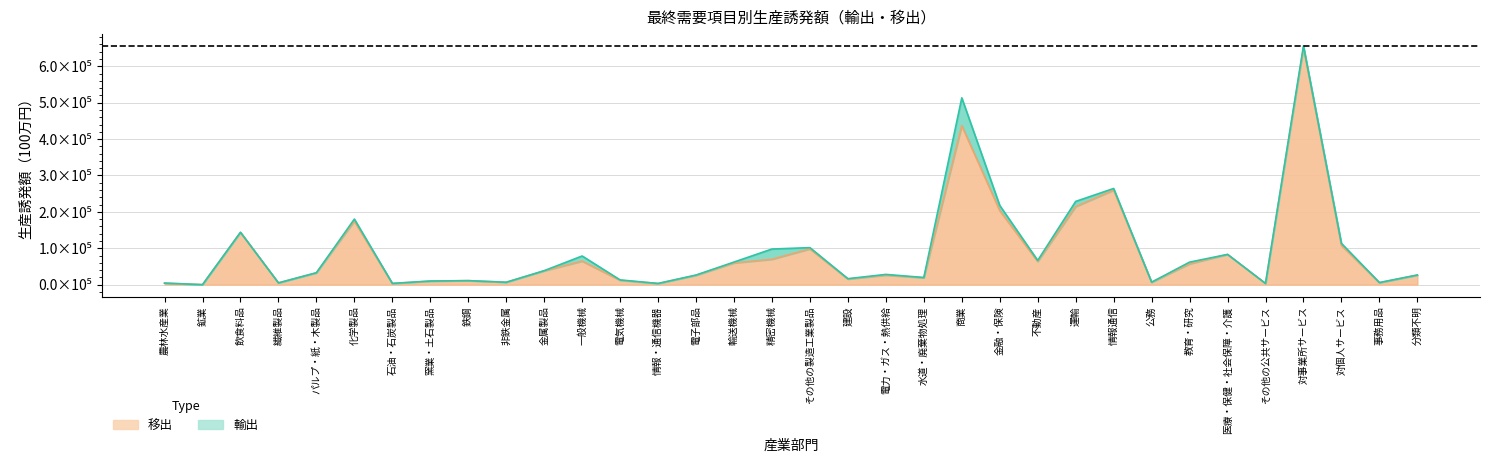

Read the value at 情報通信.

259665.3